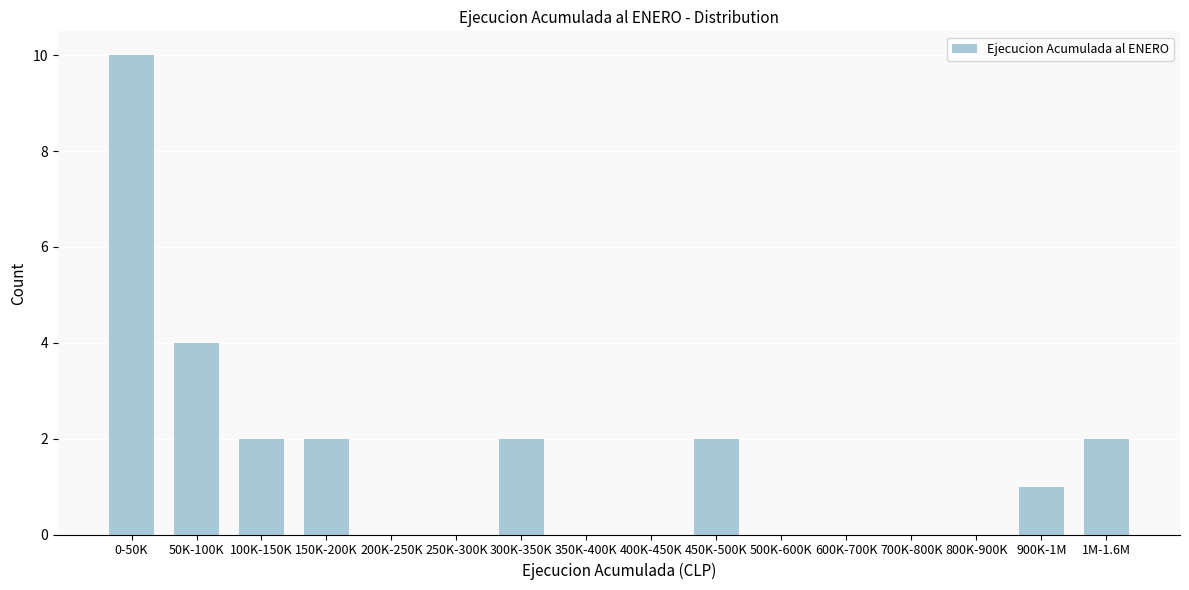

Reading left to right, transcribe all the data shown in this chart.

0-50K=10	50K-100K=4	100K-150K=2	150K-200K=2	200K-250K=0	250K-300K=0	300K-350K=2	350K-400K=0	400K-450K=0	450K-500K=2	500K-600K=0	600K-700K=0	700K-800K=0	800K-900K=0	900K-1M=1	1M-1.6M=2